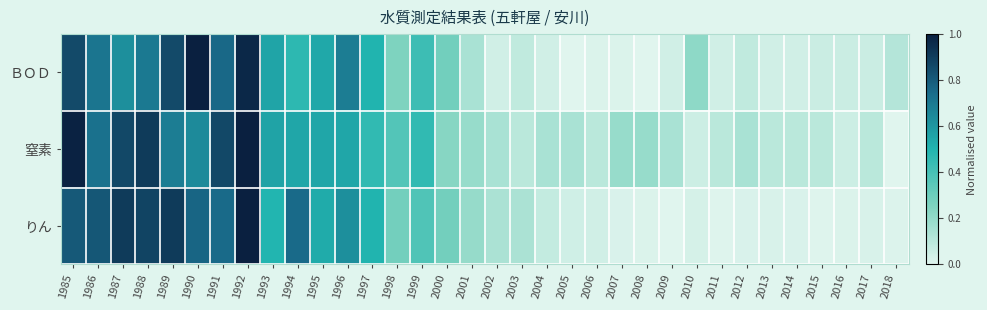

Reading left to right, extract all data points from this chart.

ＢＯＤ: 1985=0.9	1986=0.7	1987=0.6	1988=0.7	1989=0.9	1990=1.0	1991=0.8	1992=1.0	1993=0.6	1994=0.5	1995=0.5	1996=0.7	1997=0.5	1998=0.3	1999=0.4	2000=0.3	2001=0.1	2002=0.0	2003=0.1	2004=0.0	2005=0.0	2006=0.0	2007=0.0	2008=0.0	2009=0.0	2010=0.2	2011=0.0	2012=0.1	2013=0.0	2014=0.0	2015=0.1	2016=0.1	2017=0.1	2018=0.1
窒素: 1985=1.0	1986=0.7	1987=0.9	1988=0.9	1989=0.7	1990=0.6	1991=0.9	1992=1.0	1993=0.6	1994=0.5	1995=0.5	1996=0.5	1997=0.5	1998=0.4	1999=0.5	2000=0.2	2001=0.2	2002=0.1	2003=0.1	2004=0.1	2005=0.1	2006=0.1	2007=0.2	2008=0.2	2009=0.1	2010=0.1	2011=0.1	2012=0.1	2013=0.1	2014=0.1	2015=0.1	2016=0.1	2017=0.1	2018=0.0
りん: 1985=0.8	1986=0.8	1987=0.9	1988=0.9	1989=0.9	1990=0.8	1991=0.8	1992=1.0	1993=0.5	1994=0.8	1995=0.5	1996=0.6	1997=0.5	1998=0.3	1999=0.4	2000=0.3	2001=0.2	2002=0.1	2003=0.1	2004=0.1	2005=0.0	2006=0.0	2007=0.0	2008=0.0	2009=0.0	2010=0.0	2011=0.0	2012=0.0	2013=0.0	2014=0.0	2015=0.0	2016=0.0	2017=0.0	2018=0.0